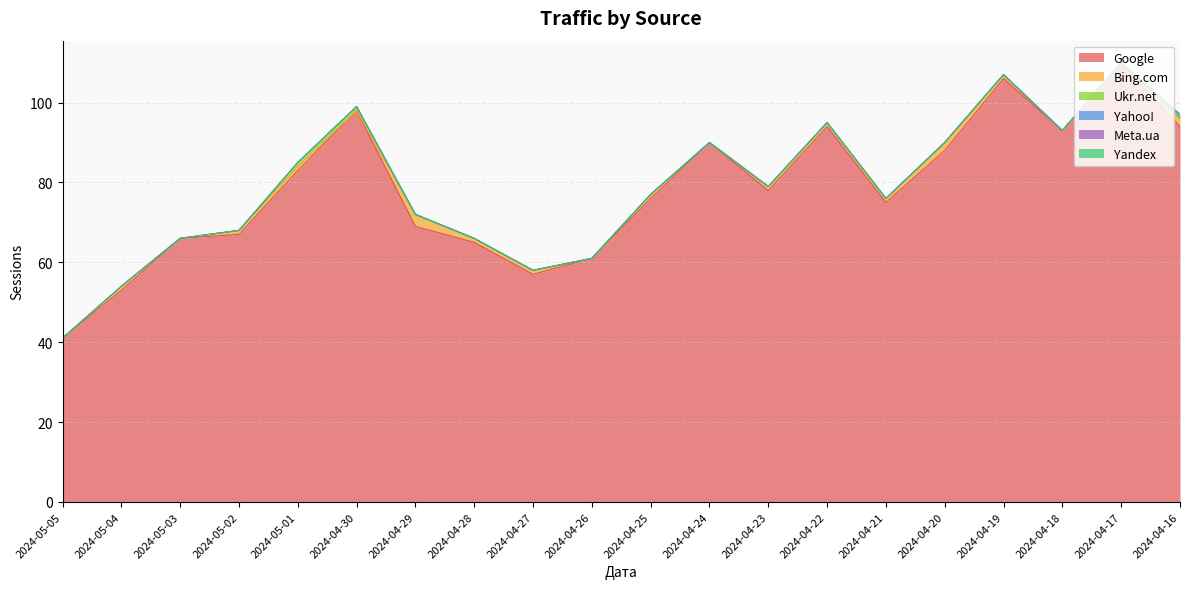

Is it true that Google equals 164 at 2024-04-18?

False